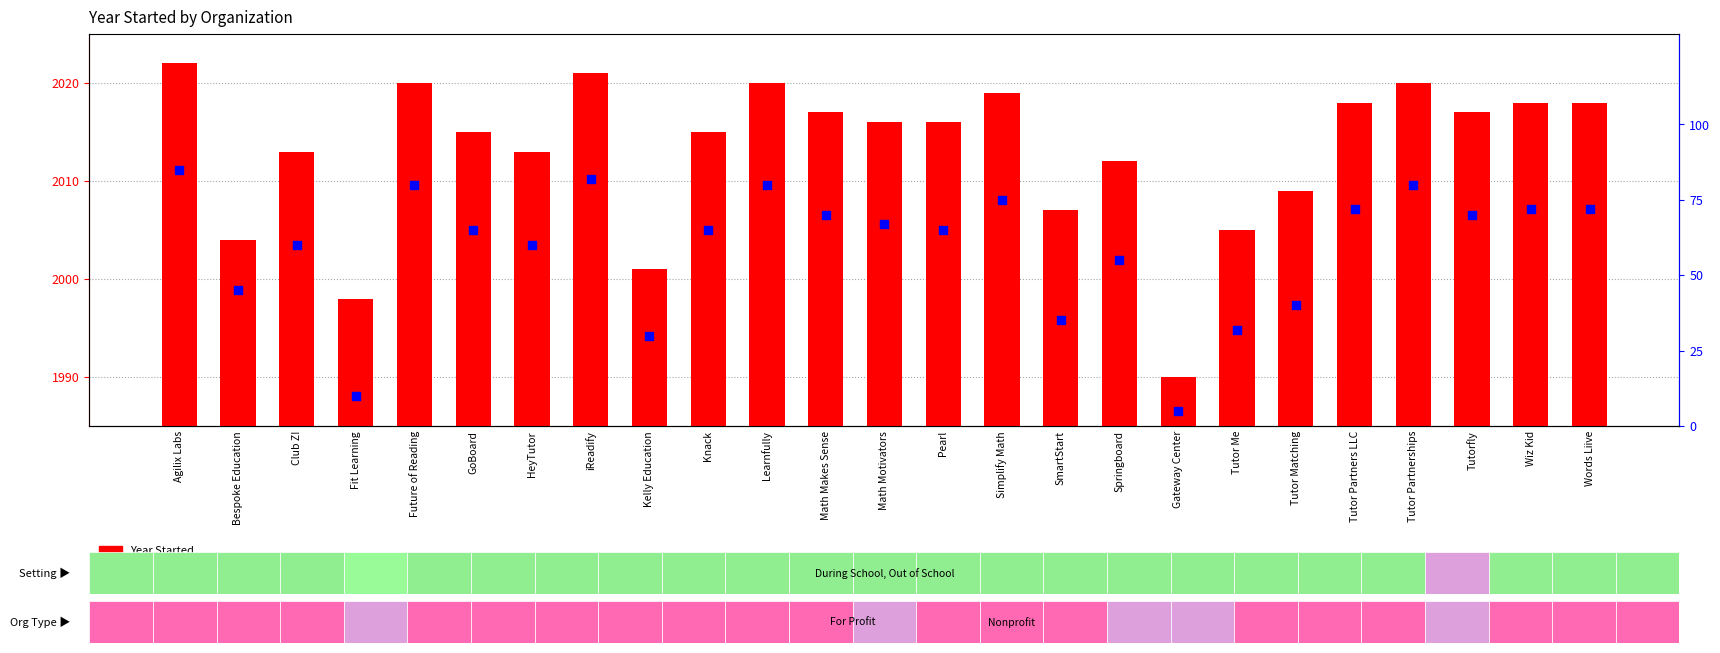

Which series has the largest total across all categories?

Year Started